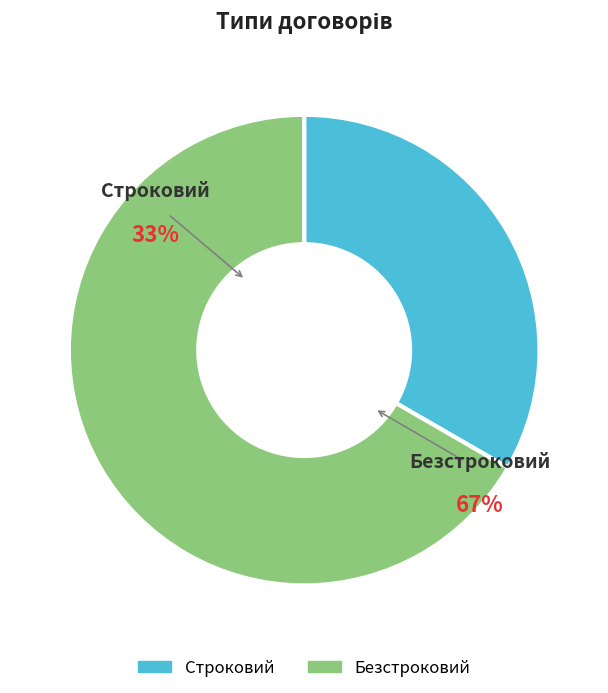

How many slices are in this pie chart?

2